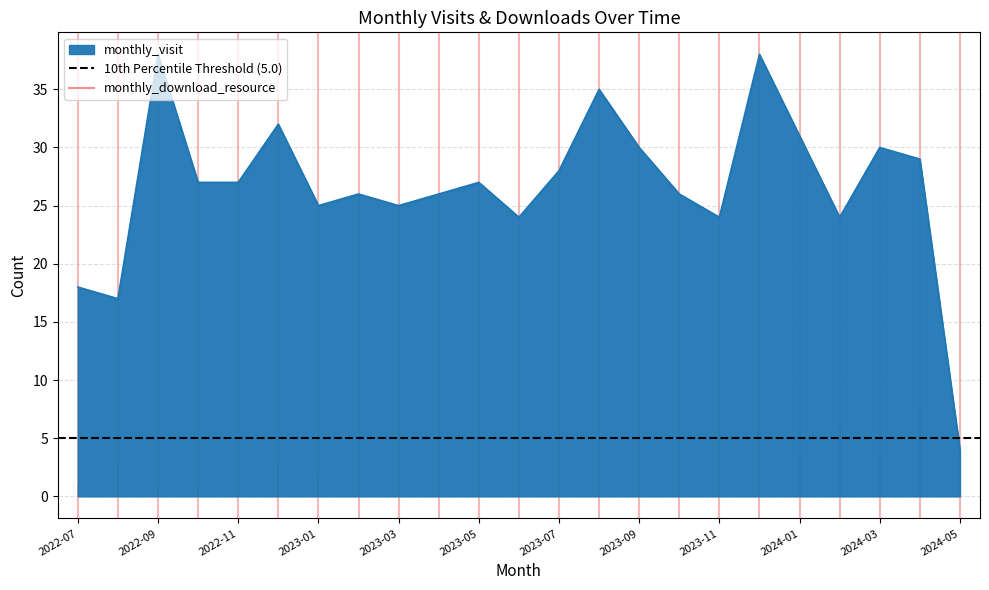

At which label does the data first exceed 27?

2022-09